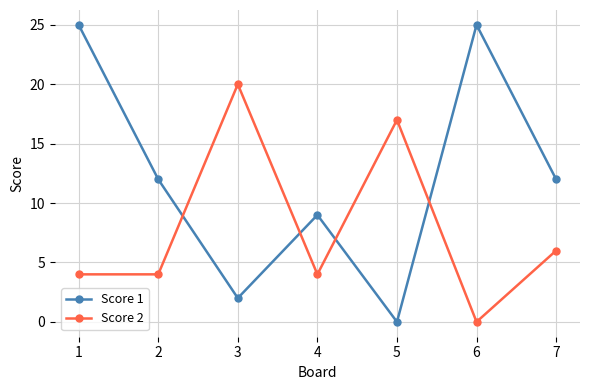

Rank the series at 4 from lowest to highest value.

Score 2, Score 1